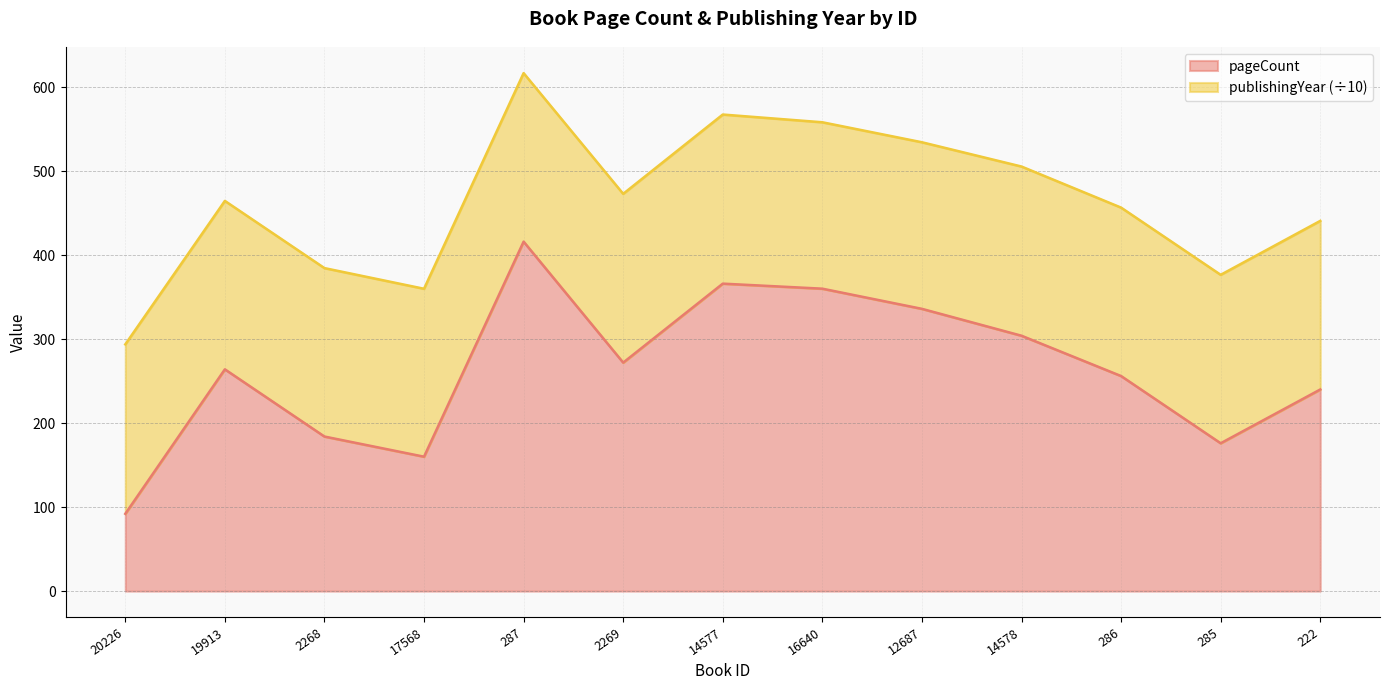

How many lines are shown in the chart?

2